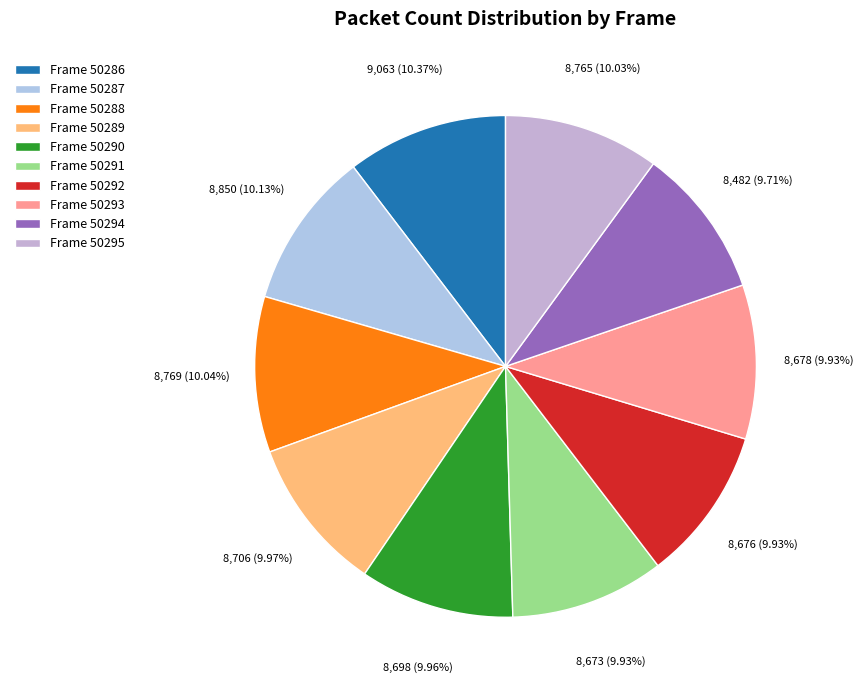

Which slice is the largest?

50286